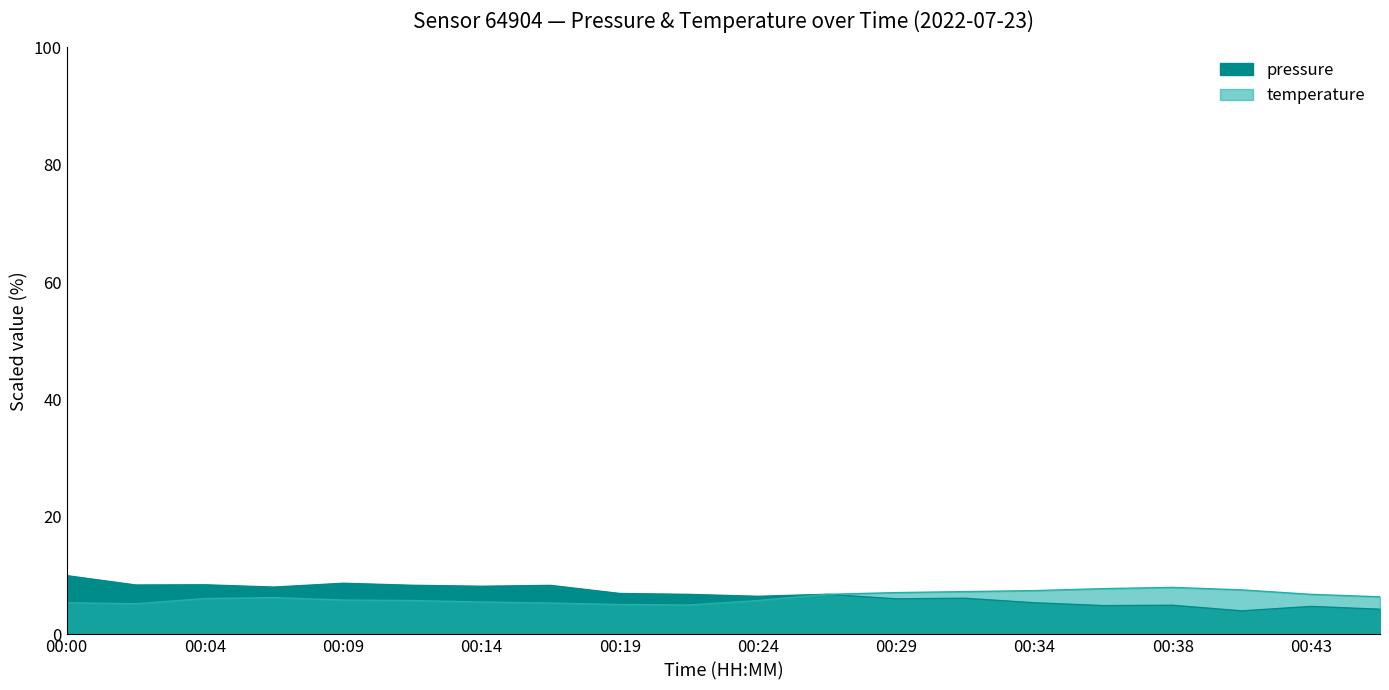

Is it true that temperature equals 7.2 at 00:21?

False